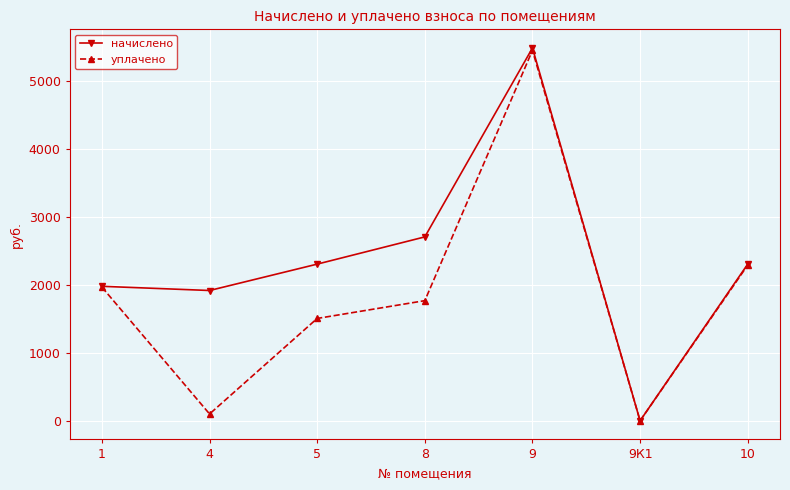

Is the value of начислено at 5 greater than the value of уплачено at 5?

Yes